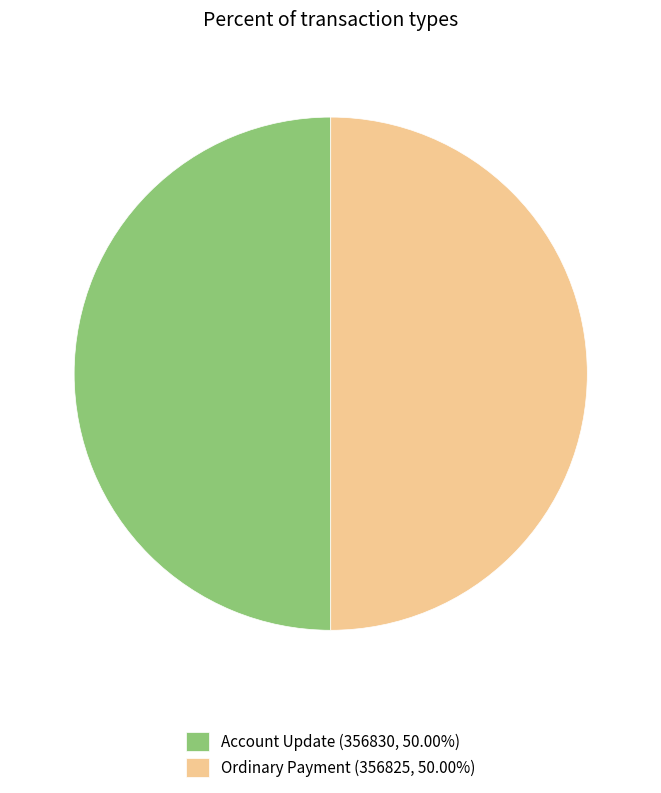

Combined, do Account Update (356830, 50.00%) and Ordinary Payment (356825, 50.00%) account for over 50%?

Yes